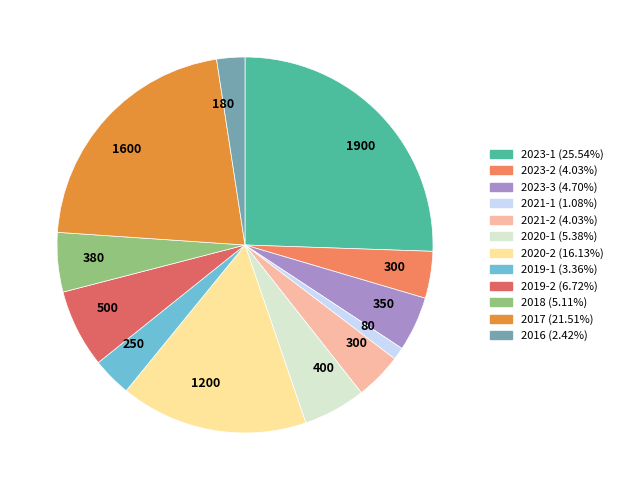

How many slices are in this pie chart?

12